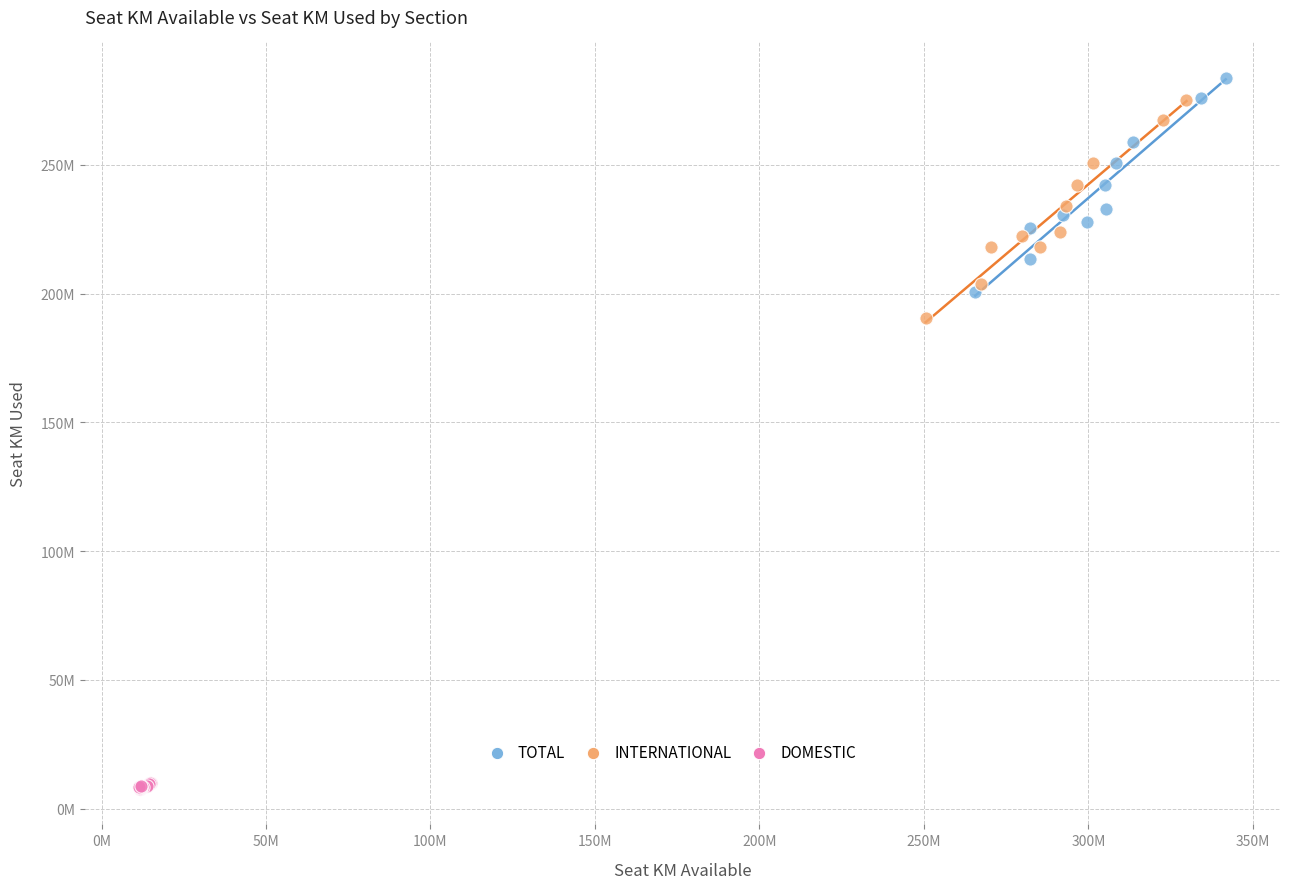

Which series reaches the minimum Y coordinate?

DOMESTIC